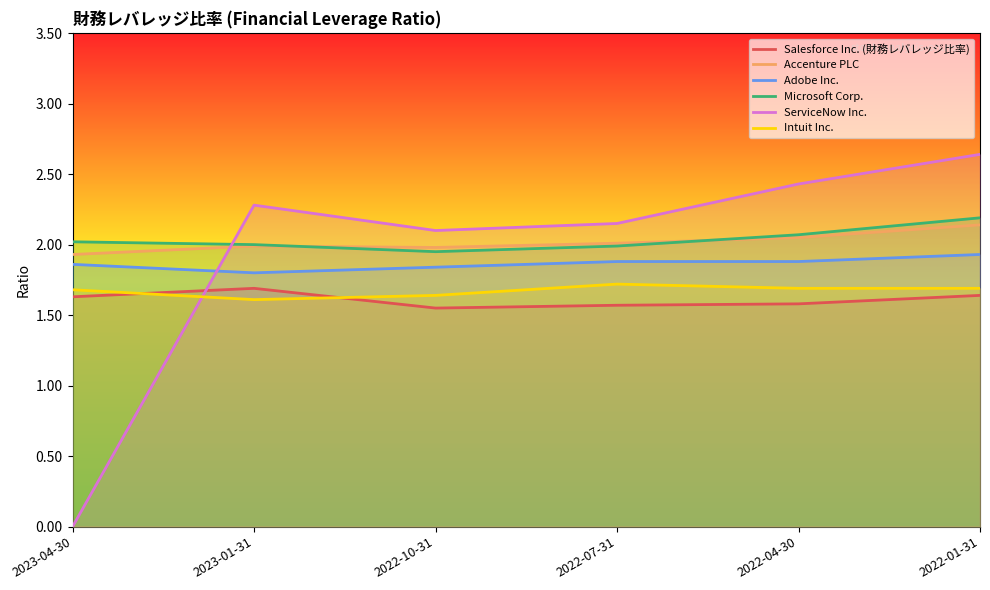

Is this an area chart (filled region under the line)?

No